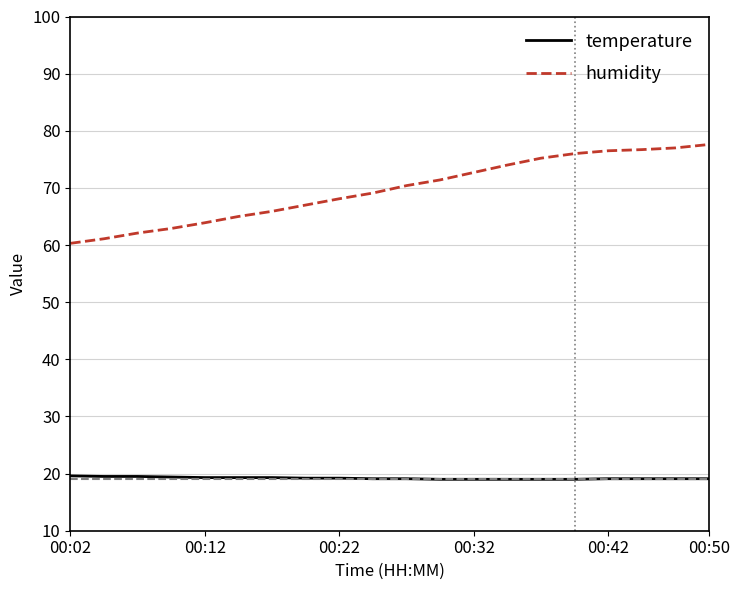

List the series in order of their peak value, lowest first.

temperature, humidity